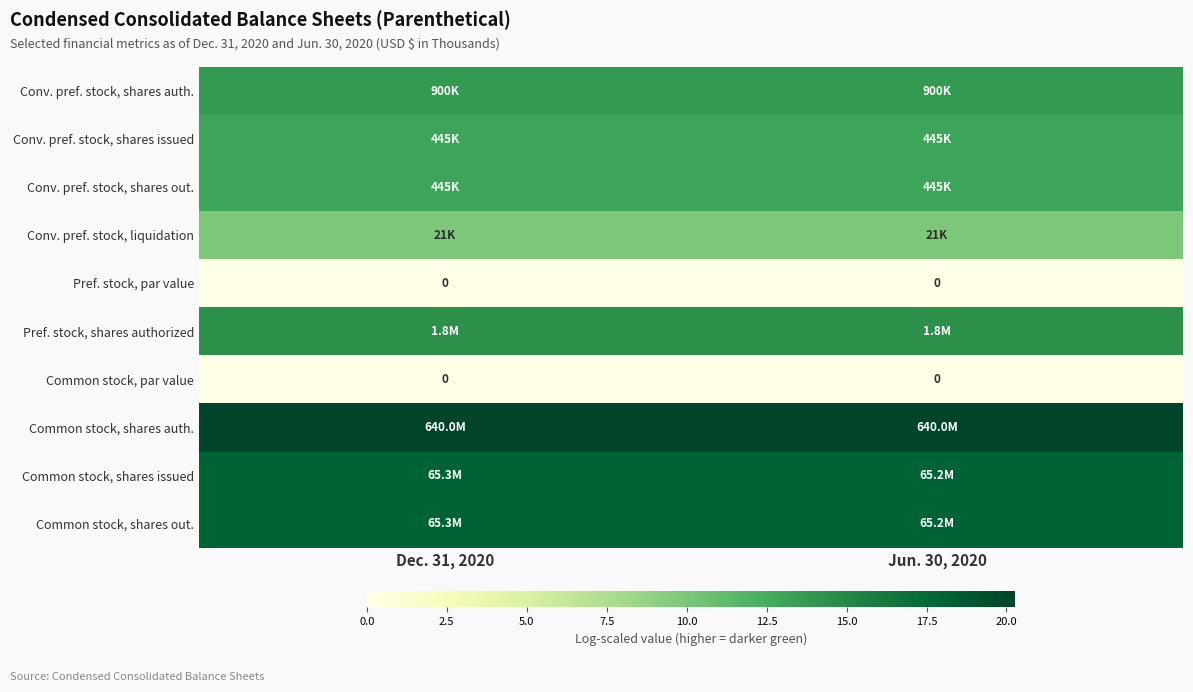

What is the average value of the Common stock, shares auth. series?

20.3